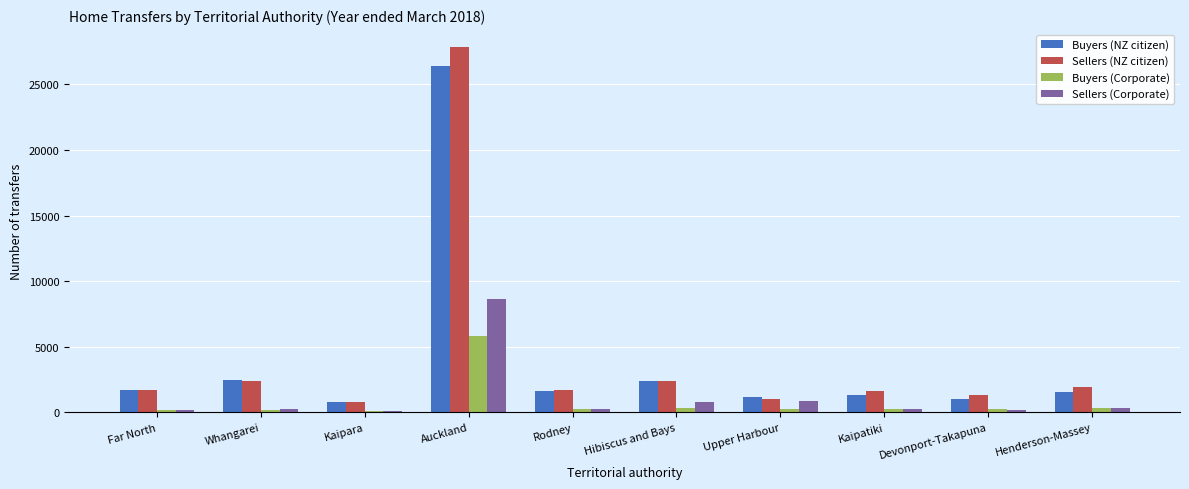

The Sellers (NZ citizen) series shows 19123 at Auckland. True or false?

False